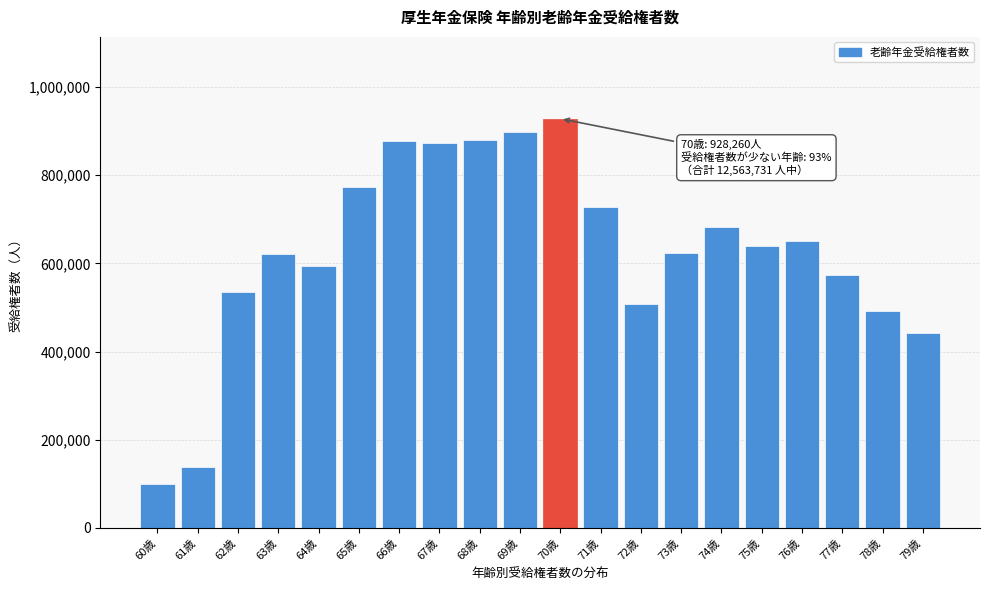

Between 67歳 and 69歳, which is larger?

69歳